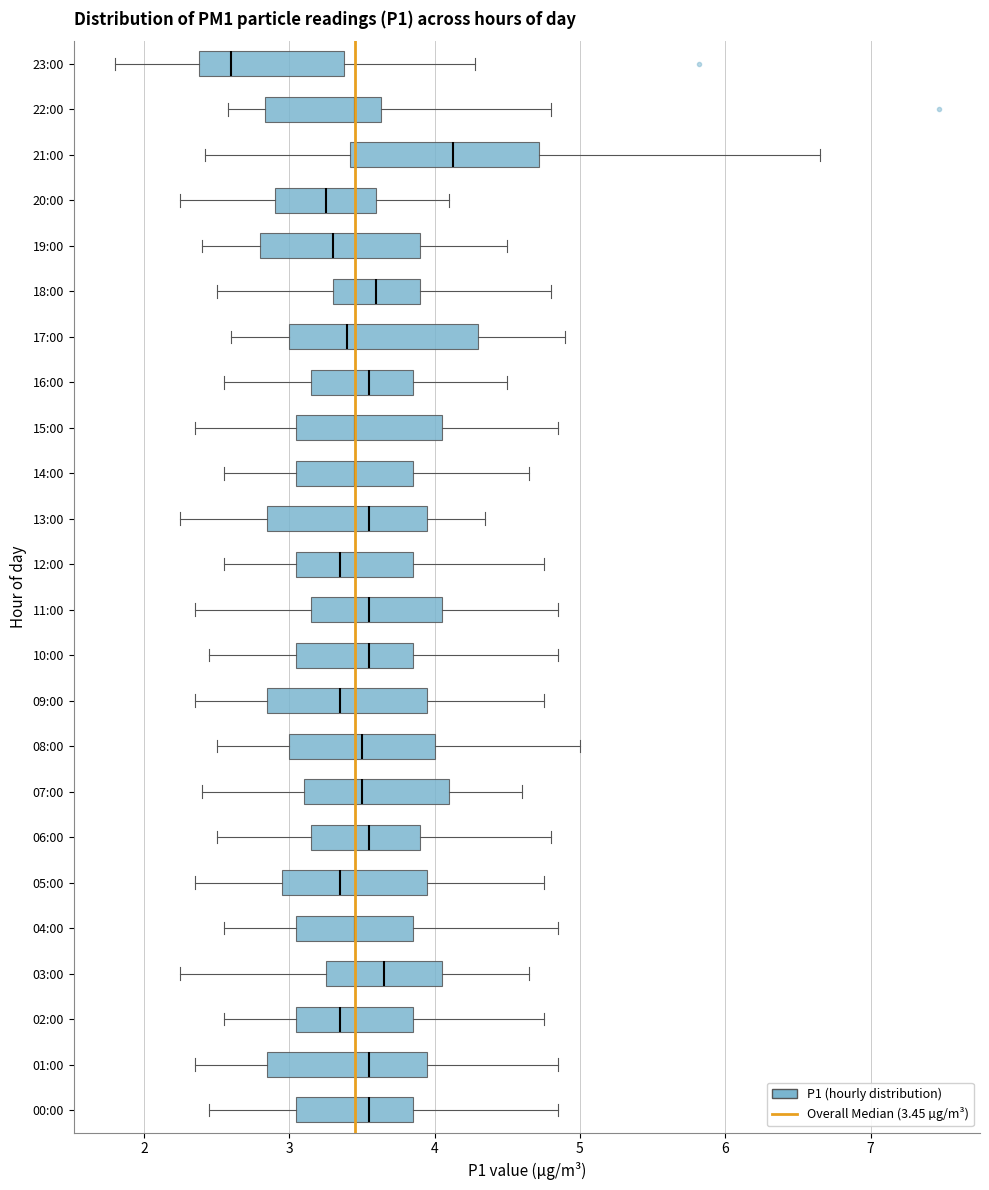

Which box's median line is the furthest to the right?

21:00